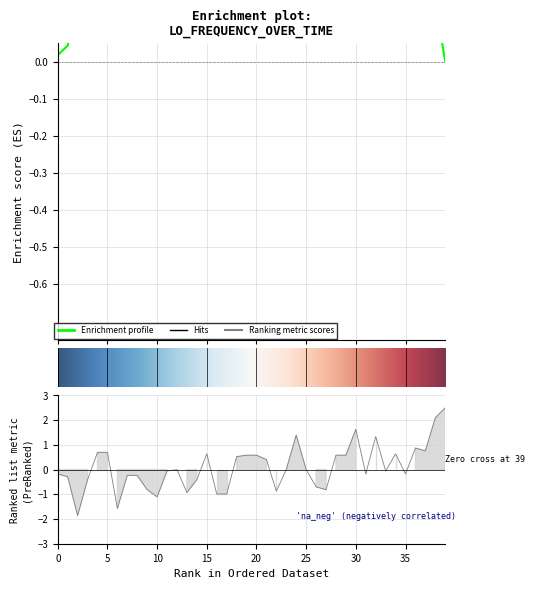

Is it true that the value at 12 is 0.0?

True